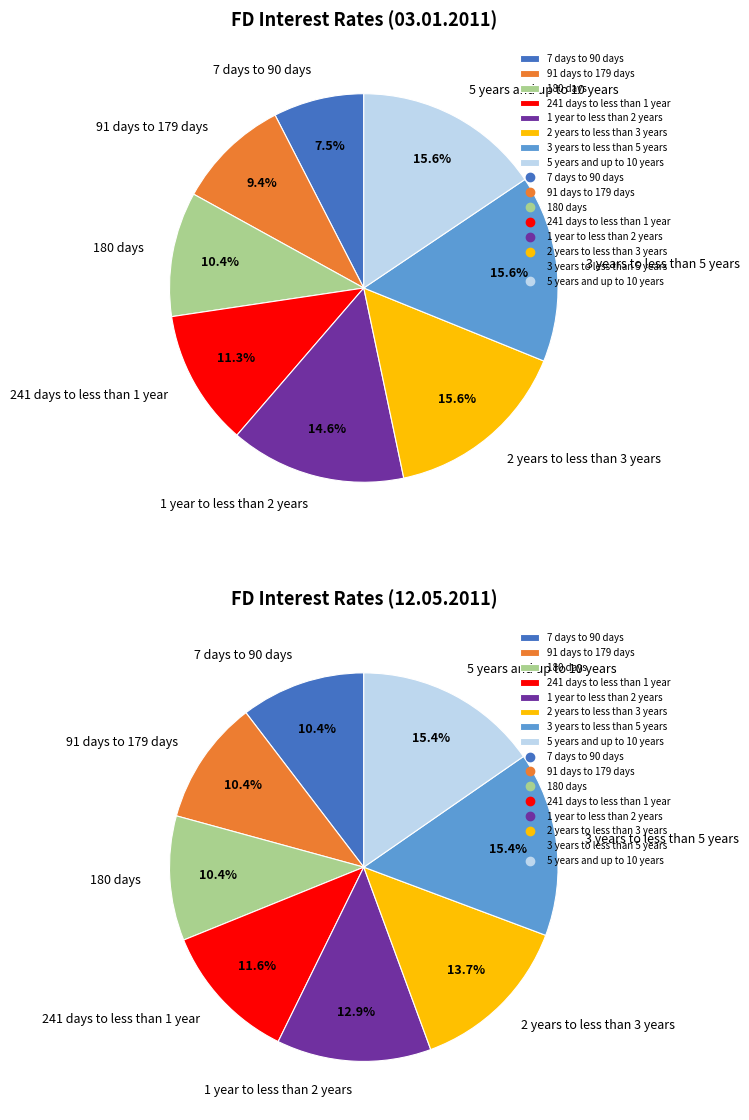

Does 7 days to 90 days account for over 50% of the chart?

No